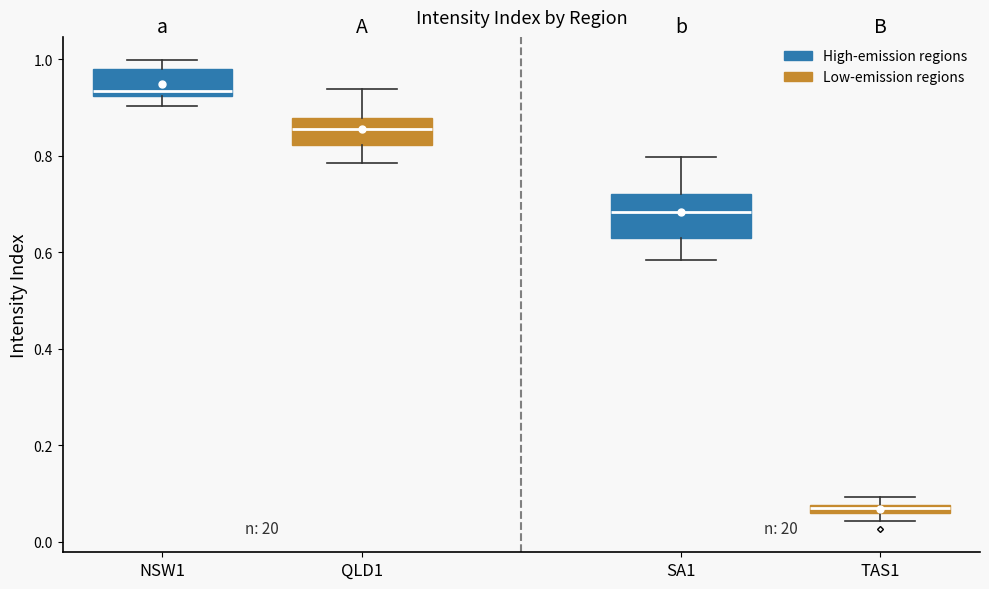

Which box is the tallest, from its lower edge to its upper edge?

SA1